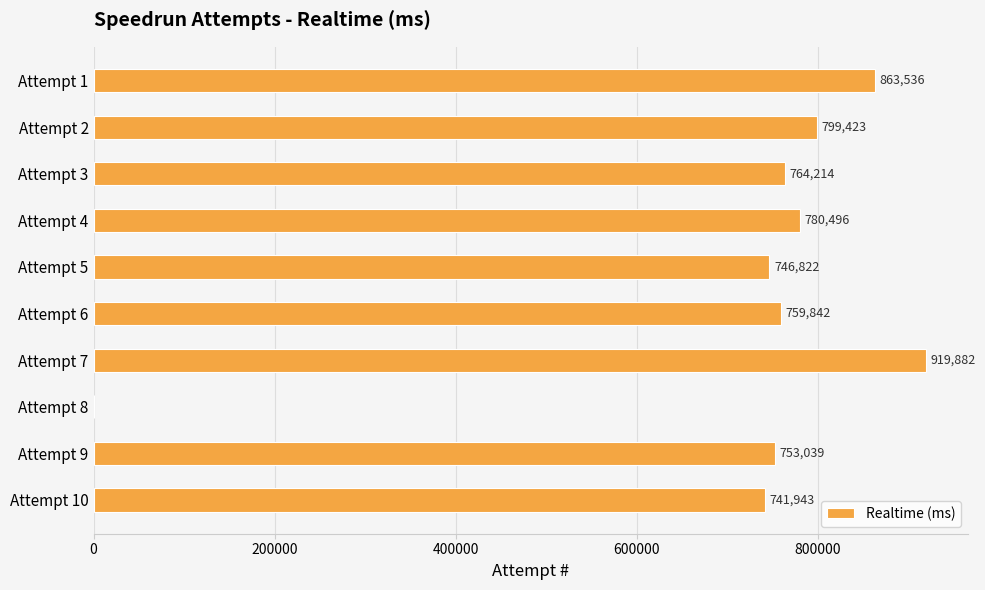

True or false: the data shows 1147574 at Attempt 4.

False